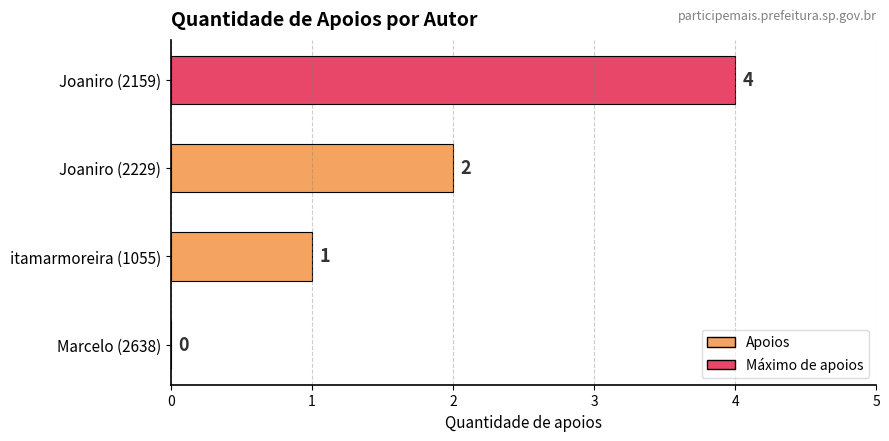

Between itamarmoreira (1055) and Marcelo (2638), which is larger?

itamarmoreira (1055)